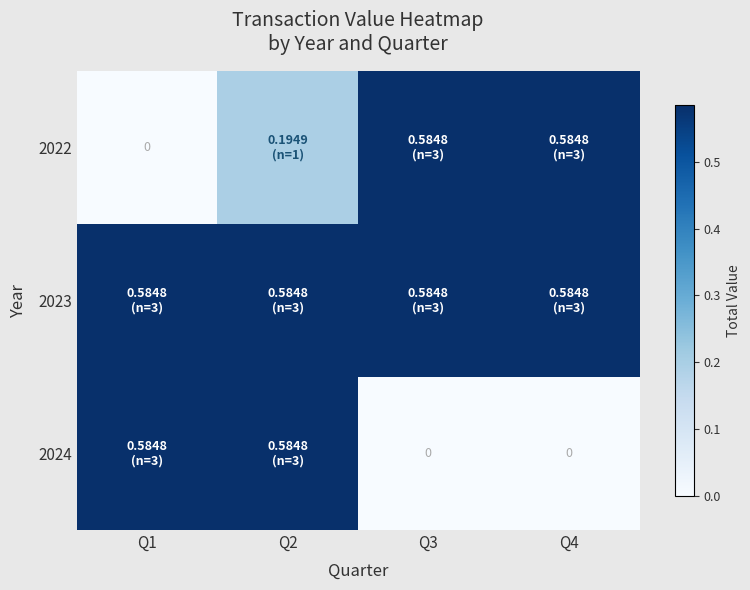

Which series has the largest range (max minus min)?

2022